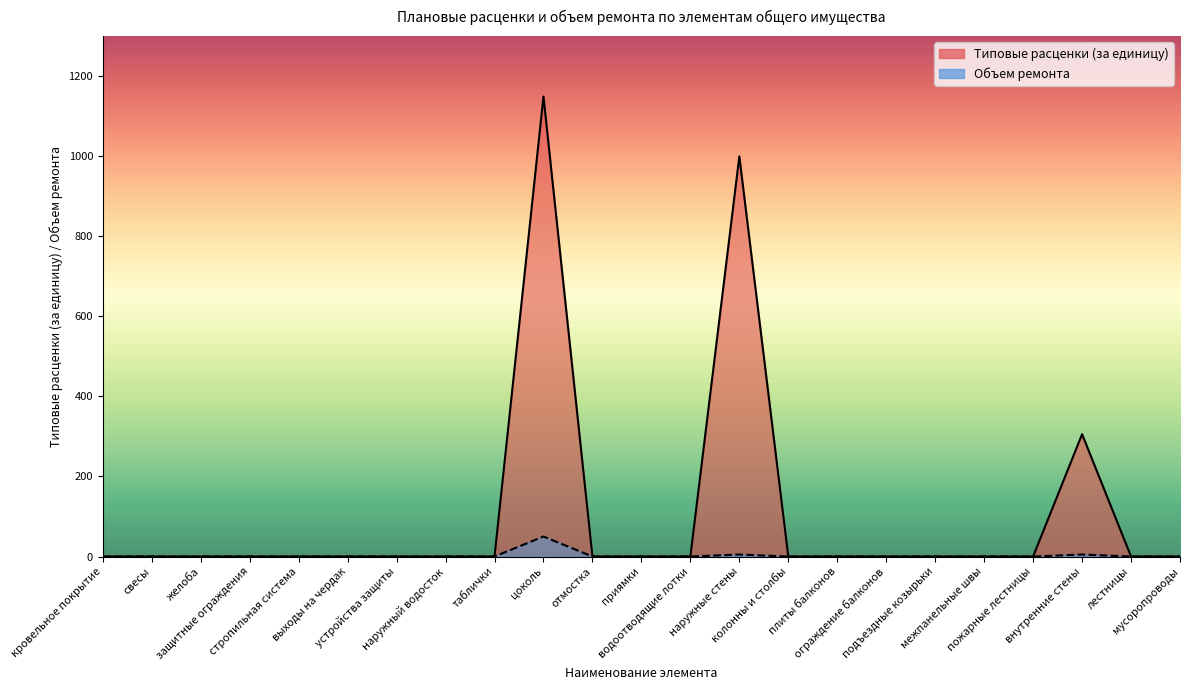

What is the label of the 4th point from the left?

защитные ограждения